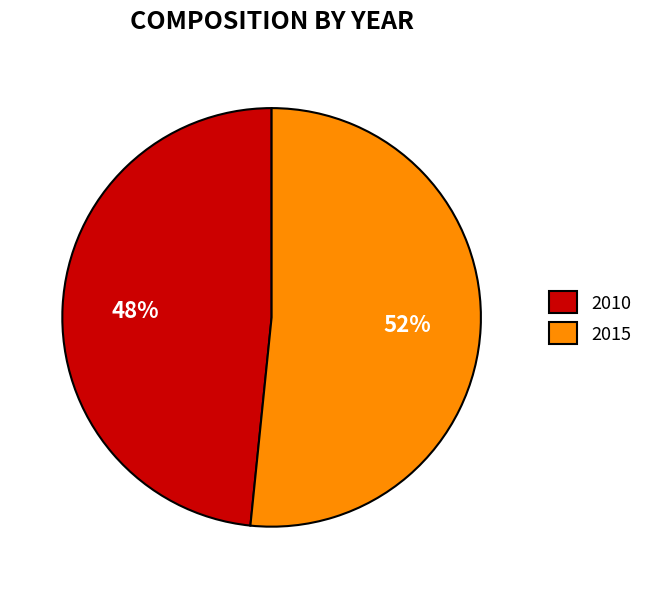

Rank the categories by value from highest to lowest.

2015, 2010